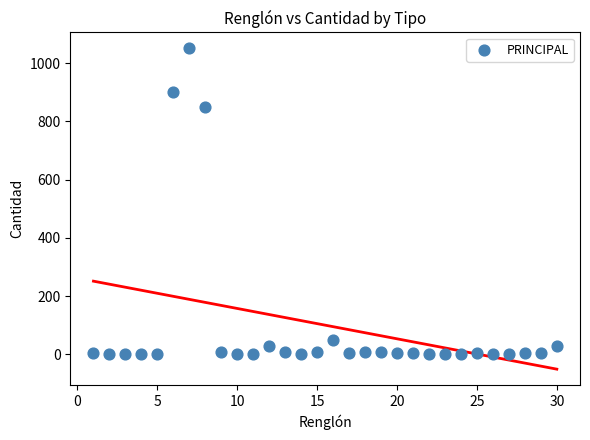

What is the range of Y values (max minus min)?

1048